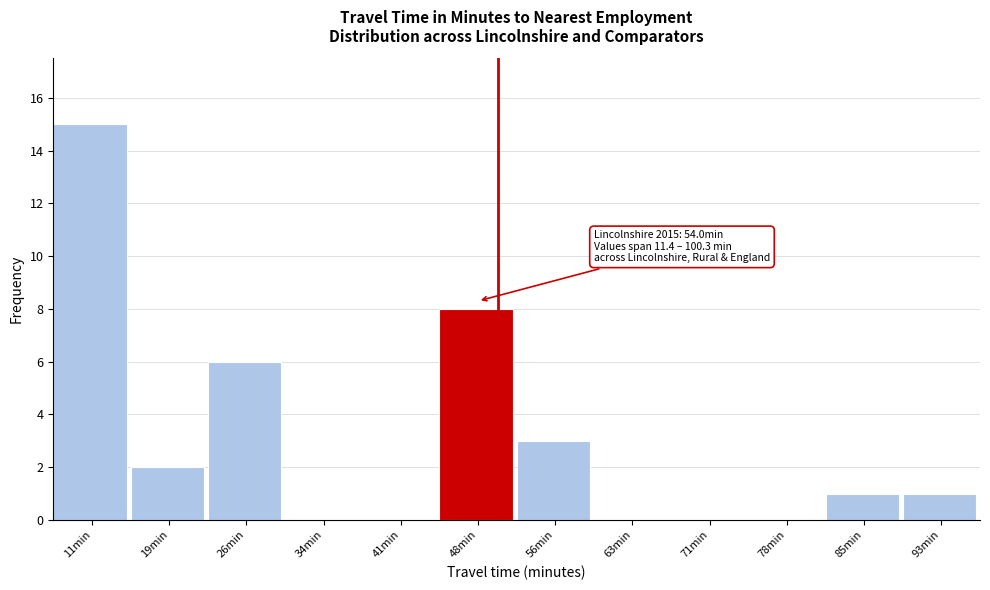

Reading left to right, list all the values displayed in this chart.

11min=15	19min=2	26min=6	34min=0	41min=0	48min=8	56min=3	63min=0	71min=0	78min=0	85min=1	93min=1